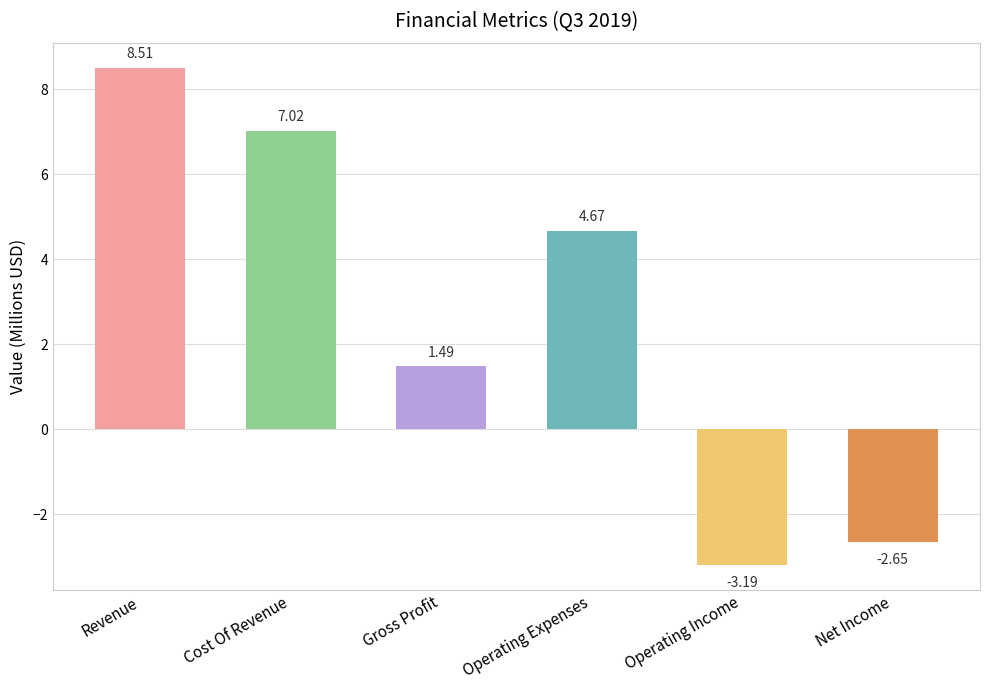

What is the change in value from Gross Profit to Net Income?

-4.1